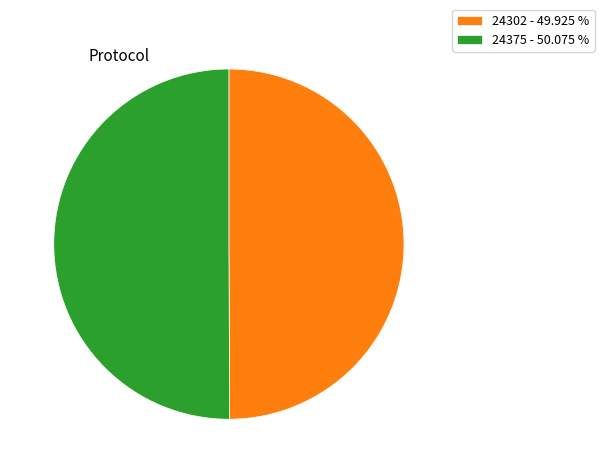

Do 24302 - 49.925 % and 24375 - 50.075 % together represent more than half of the pie?

Yes